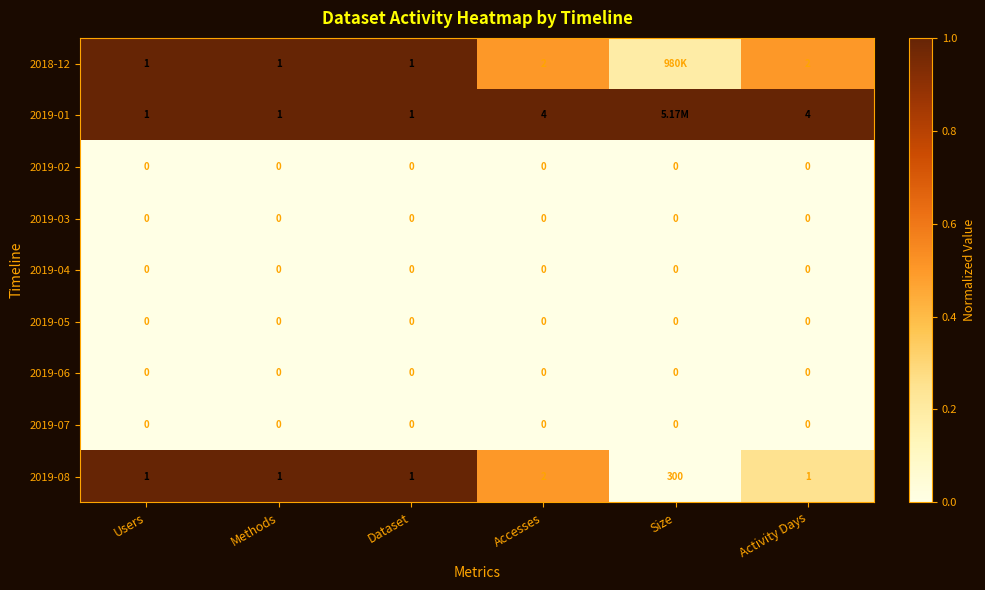

Is the value of 2018-12 at Methods greater than the value of 2019-05 at Size?

Yes